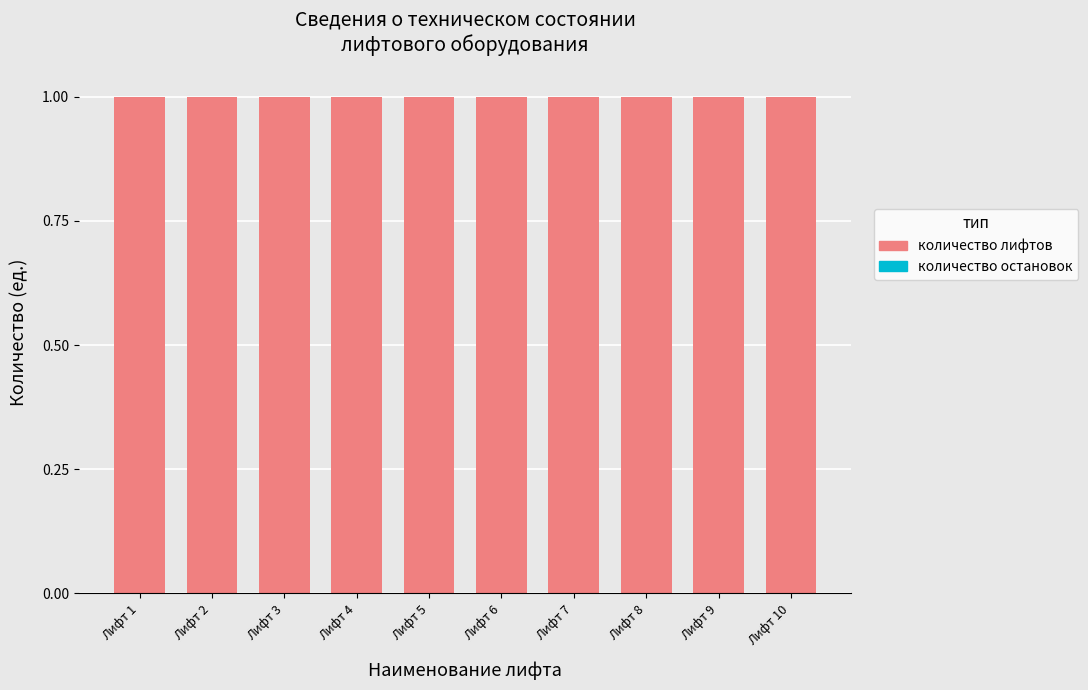

Rank the series at Лифт 5 from highest to lowest value.

количество лифтов, количество остановок